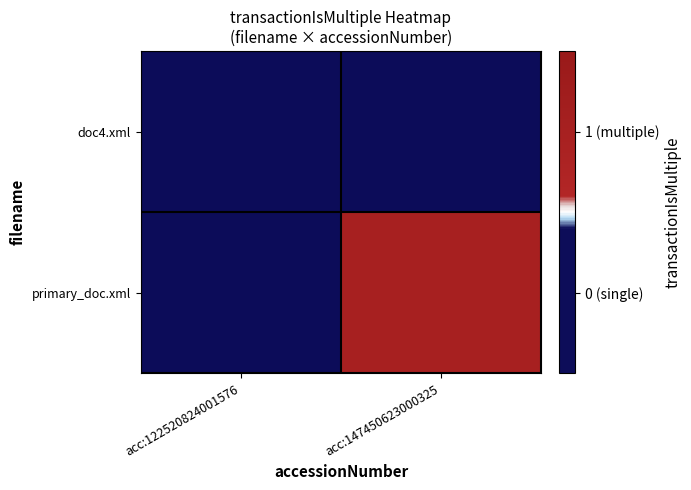

Reading left to right, transcribe all the data shown in this chart.

doc4.xml: acc:122520824001576=0	acc:147450623000325=0
primary_doc.xml: acc:122520824001576=0	acc:147450623000325=1